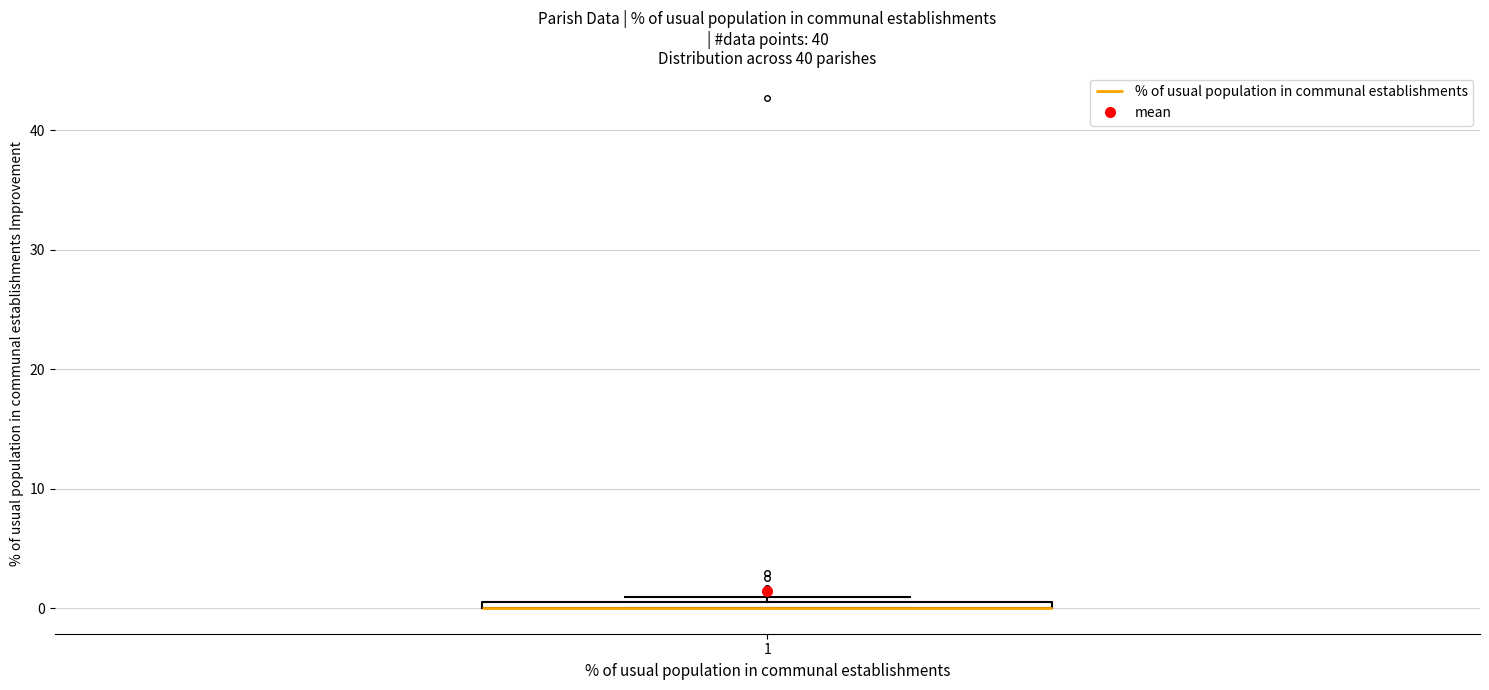

Where is the lower edge of the box at x = 1 on the y-axis? The values are not printed on the chart, so give them approximately, as read against the axis.

0